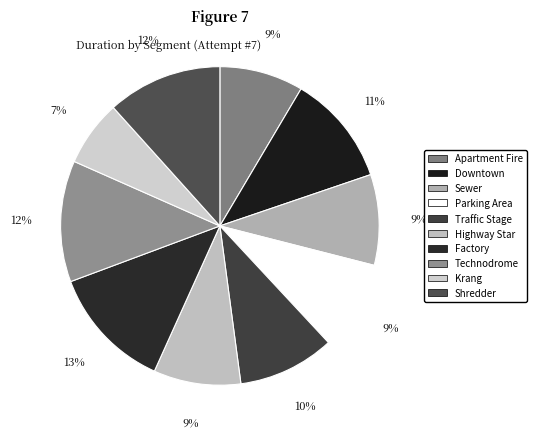

Rank the categories by value from lowest to highest.

Krang, Apartment Fire, Highway Star, Parking Area, Sewer, Traffic Stage, Downtown, Shredder, Technodrome, Factory